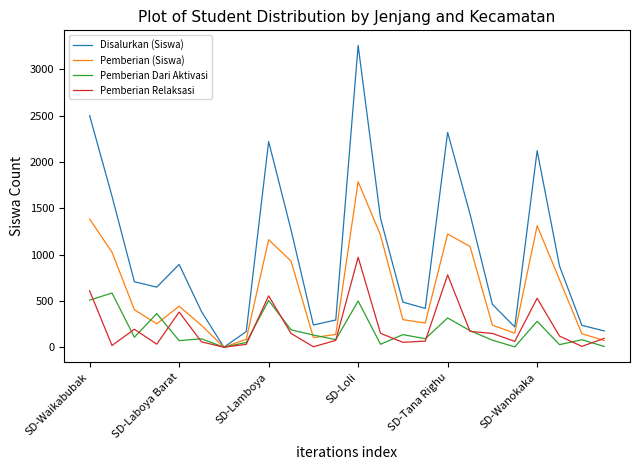

Which series has the largest total across all categories?

Disalurkan (Siswa)